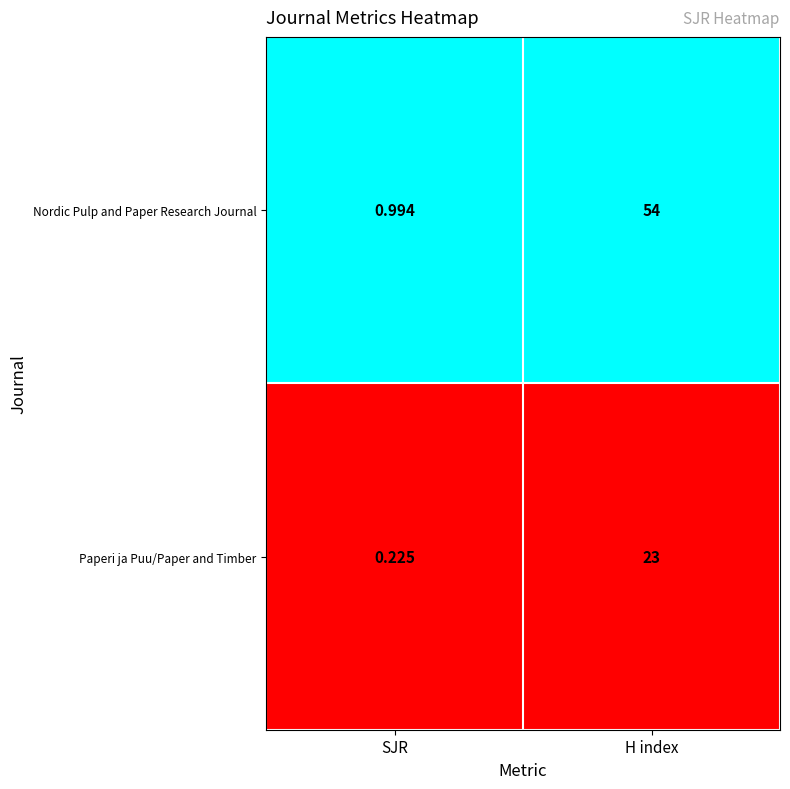

At which label does Nordic Pulp and Paper Research Journal reach its minimum?

SJR